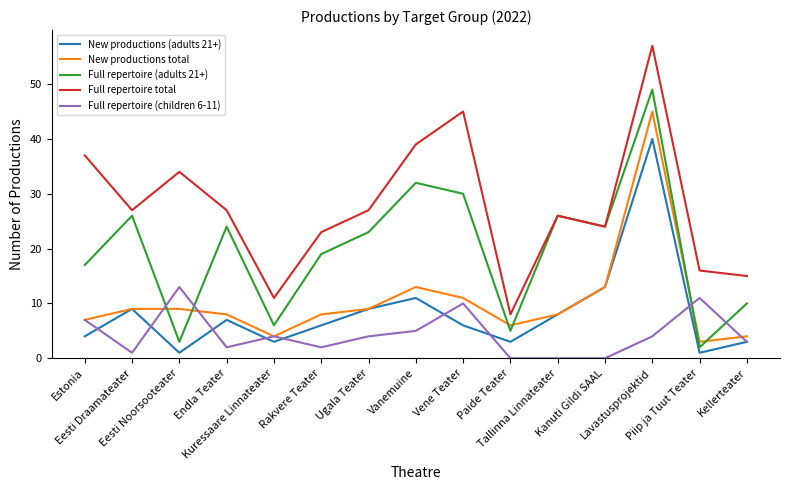

True or false: Full repertoire (adults 21+) has more than 1 points higher than both neighbors.

True